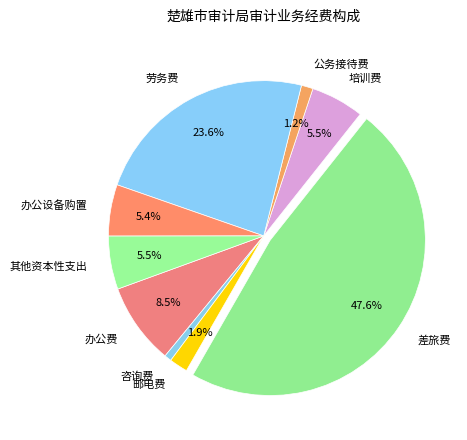

What portion of the pie excludes 其他资本性支出?

94.5%